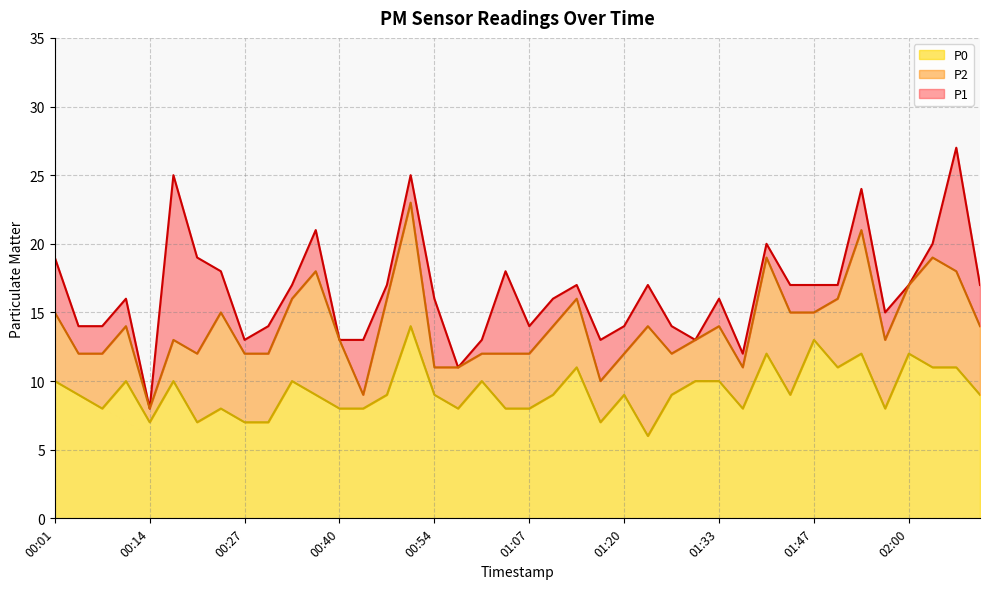

What is the total value across all series at 01:50?

44